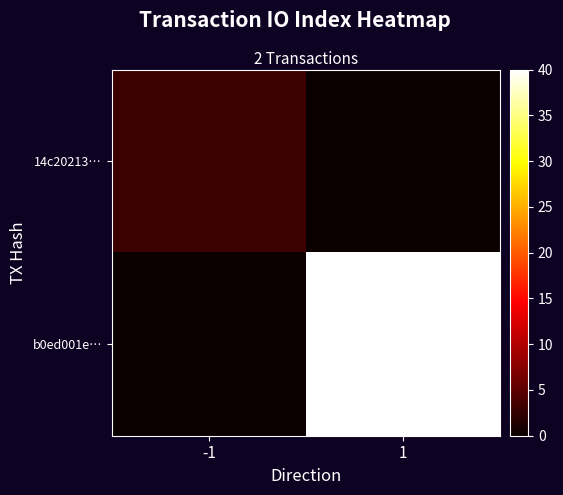

Reading left to right, extract all data points from this chart.

14c20213…: -1=3	1=0
b0ed001e…: -1=0	1=40